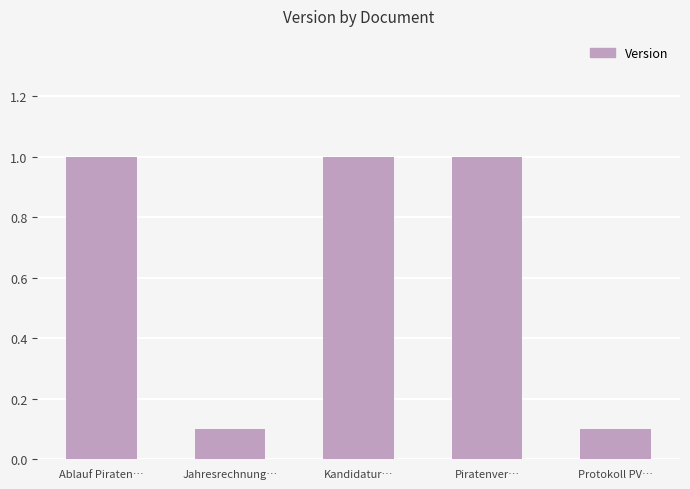

Reading left to right, extract all data points from this chart.

1.0	0.1	1.0	1.0	0.1